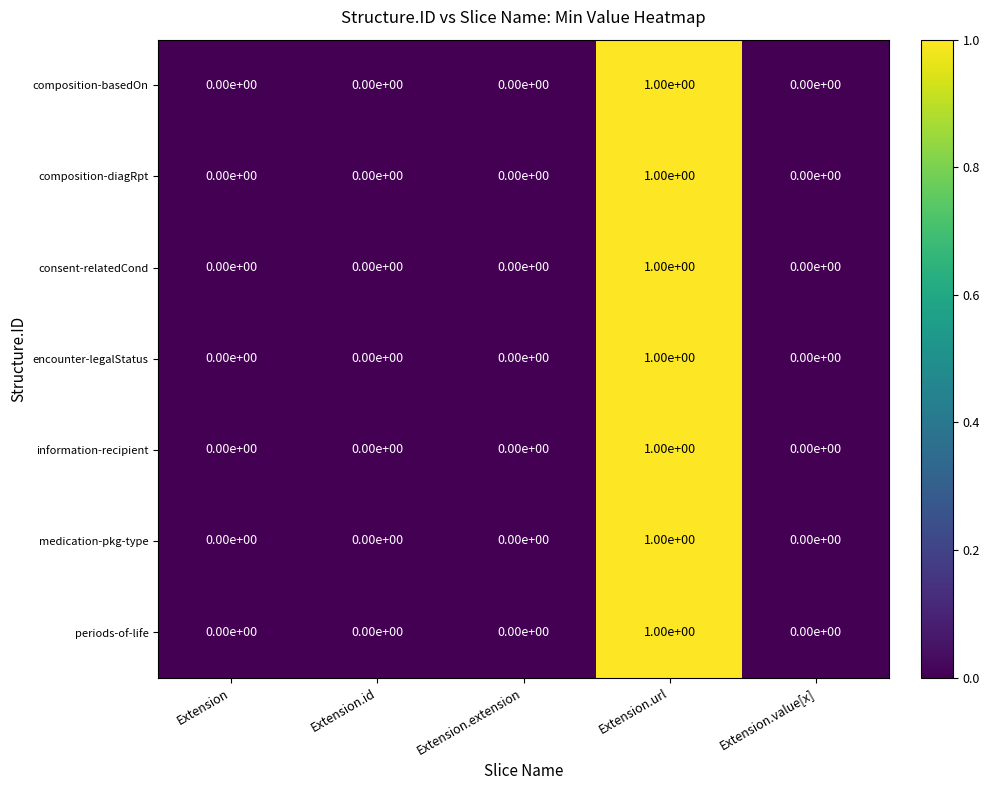

At which category is the sum across all series the highest?

Extension.url